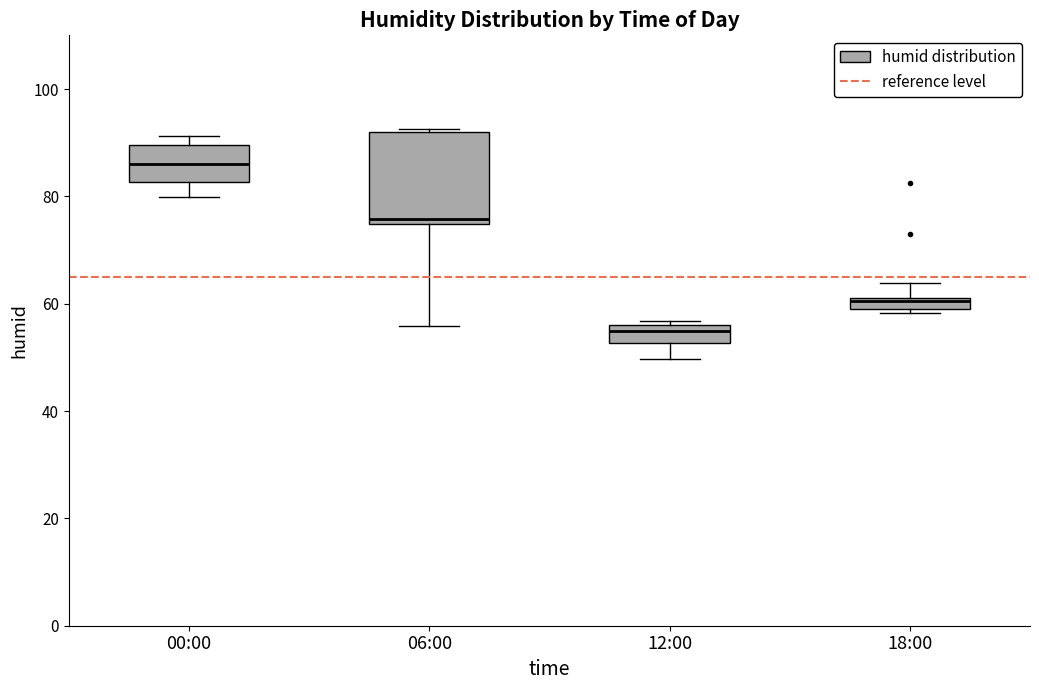

Which box's median line is the lowest?

12:00